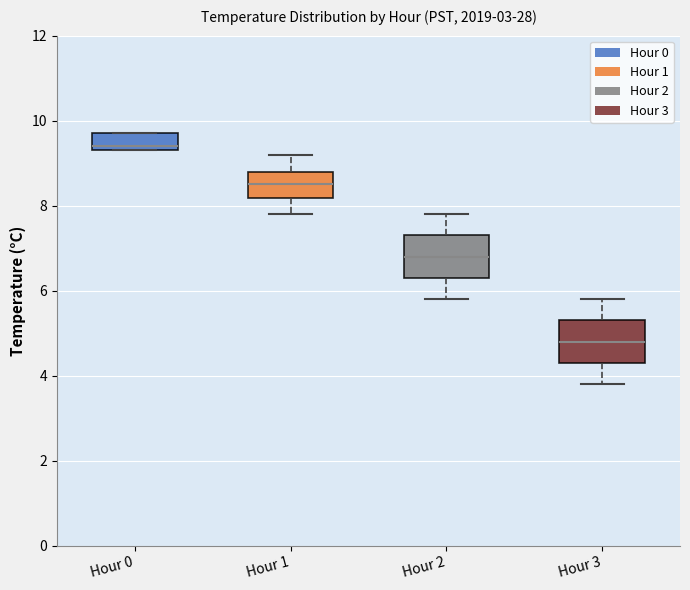

Reading left to right, read every box against the y-axis: the position of its median line, the range the box covers, and the ends of its whiskers. The values are not printed on the chart, so give them approximately, as read against the axis.

Hour 0: median 9.4 (just above the box's lower edge), box 9.4 to 9.8, whiskers 9.4 to 9.8
Hour 1: median 8.6, box 8.2 to 8.8, whiskers 7.8 to 9.2
Hour 2: median 6.8, box 6.4 to 7.4, whiskers 5.8 to 7.8
Hour 3: median 4.8, box 4.4 to 5.4, whiskers 3.8 to 5.8